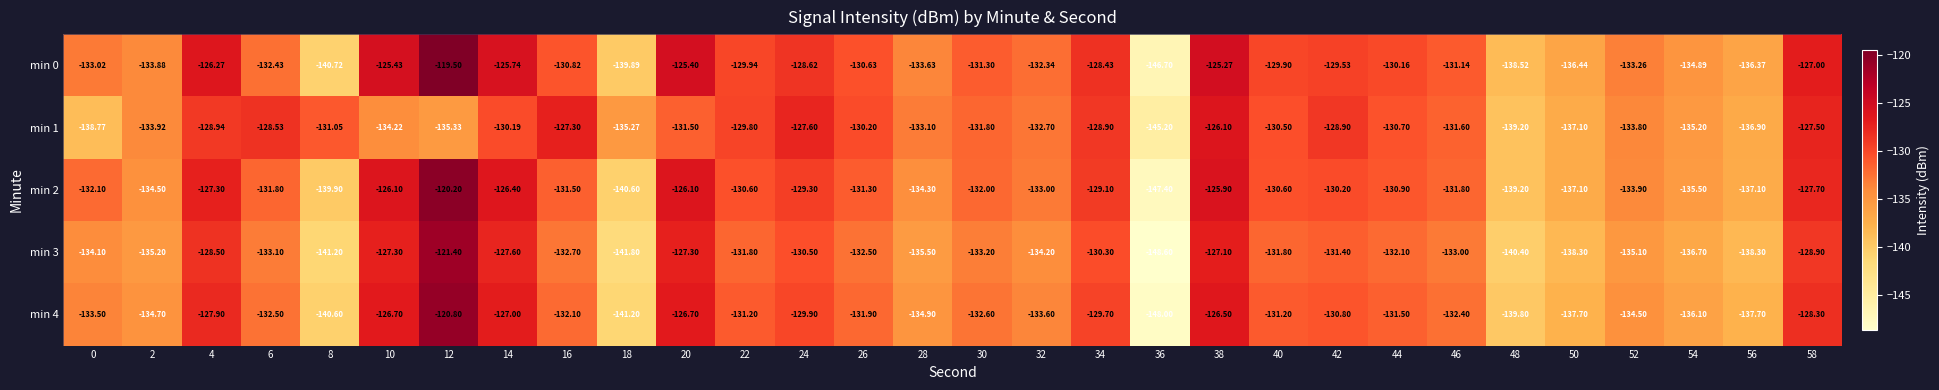

Is the value of min 2 at 54 greater than the value of min 0 at 34?

No